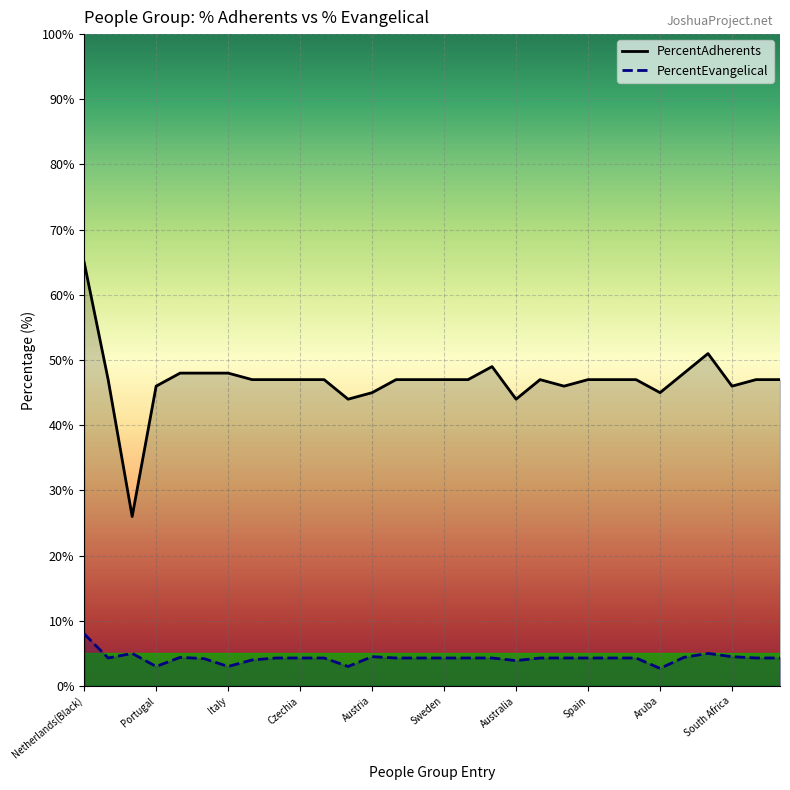

What are all the series names shown in the legend?

PercentAdherents, PercentEvangelical